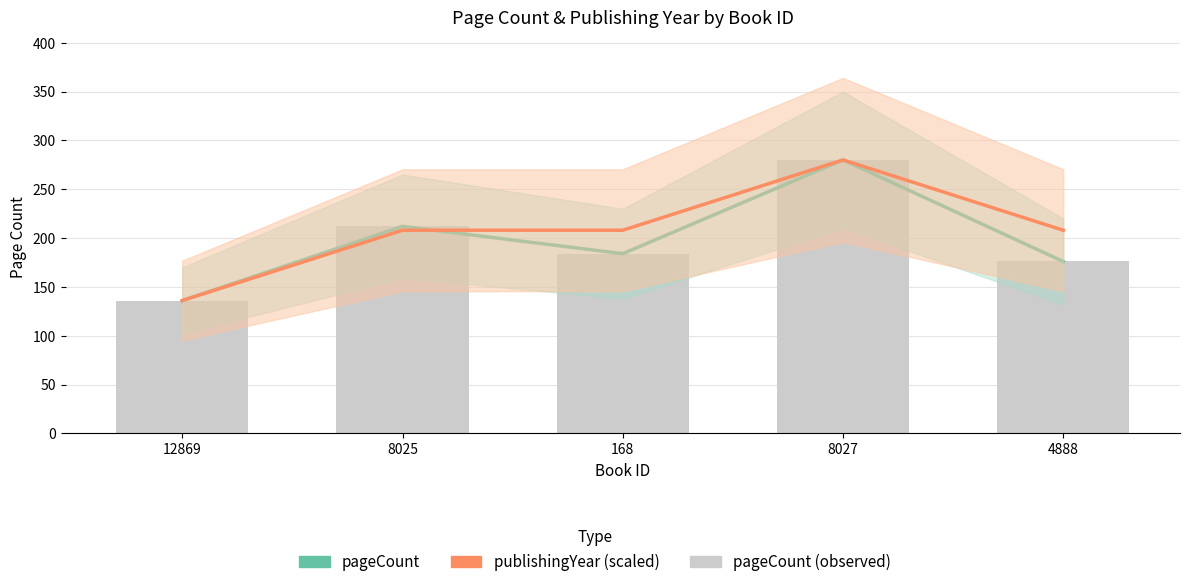

True or false: publishingYear (scaled) has a value of 136 at 12869.

True